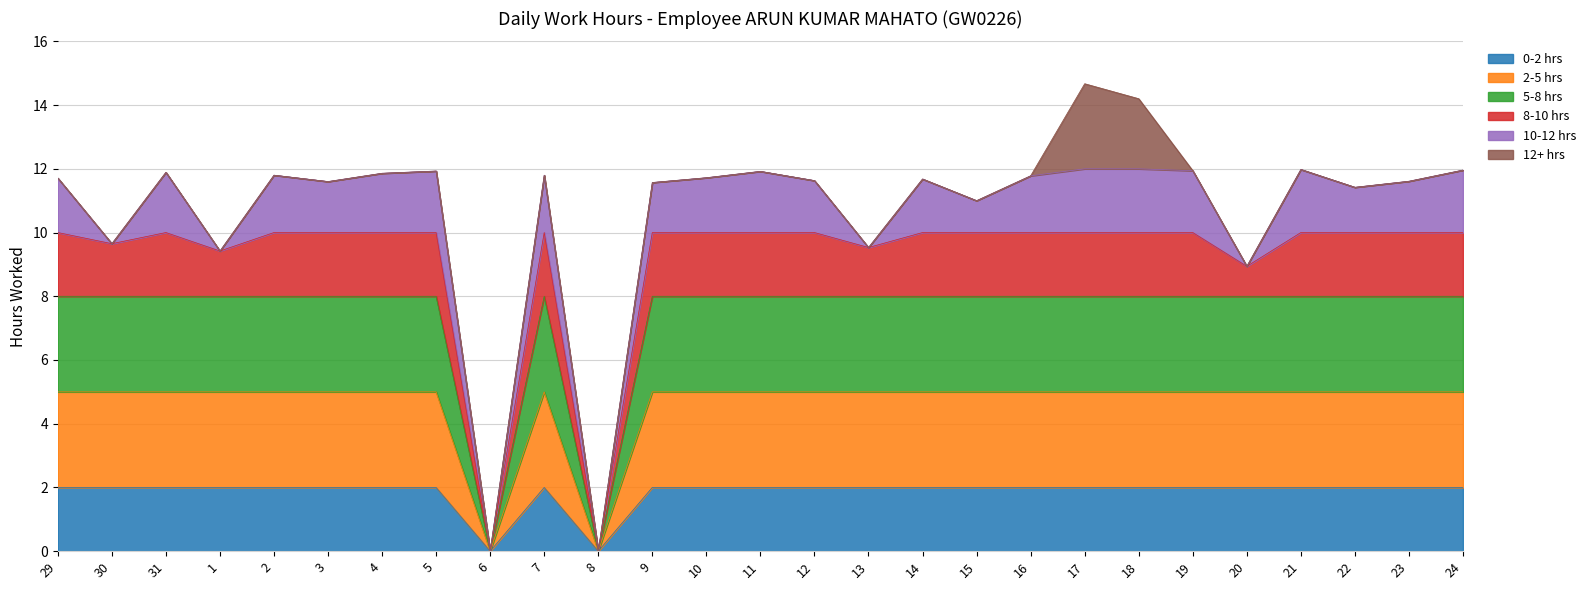

How many points are higher than both their immediate neighbors (excluding endpoints)?

8